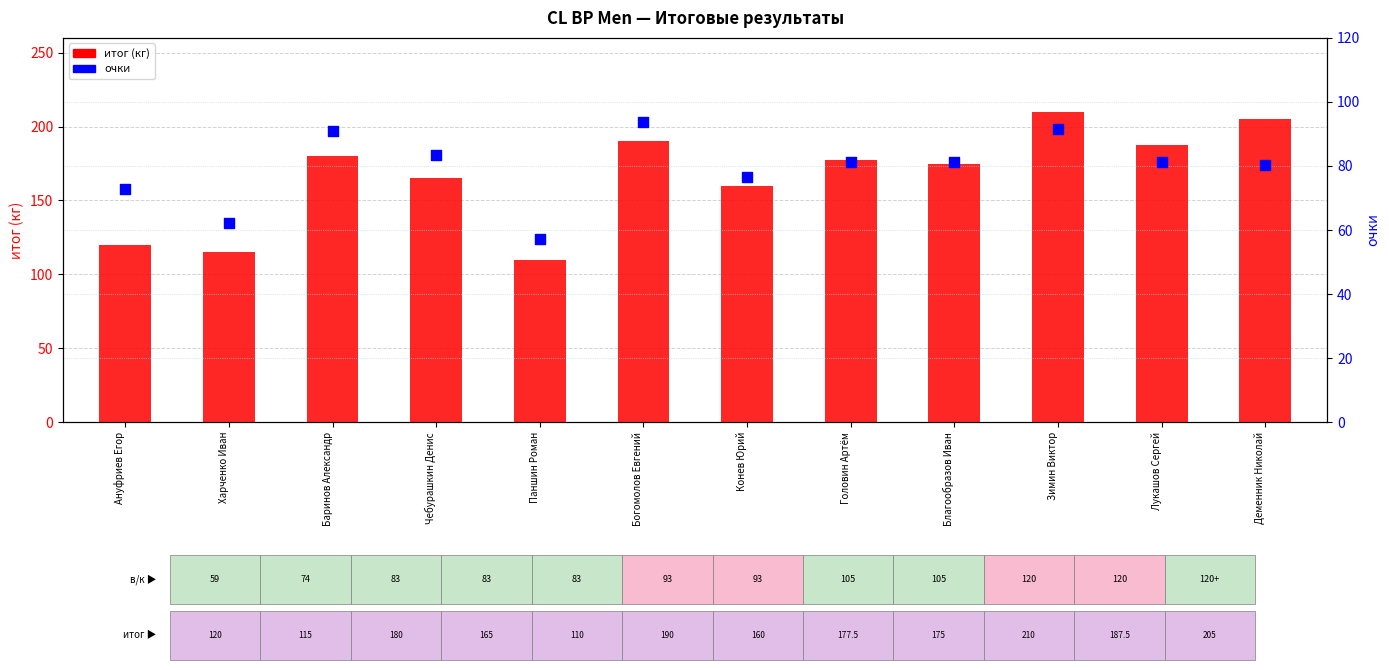

Which series contains the highest Y value?

итог (кг)